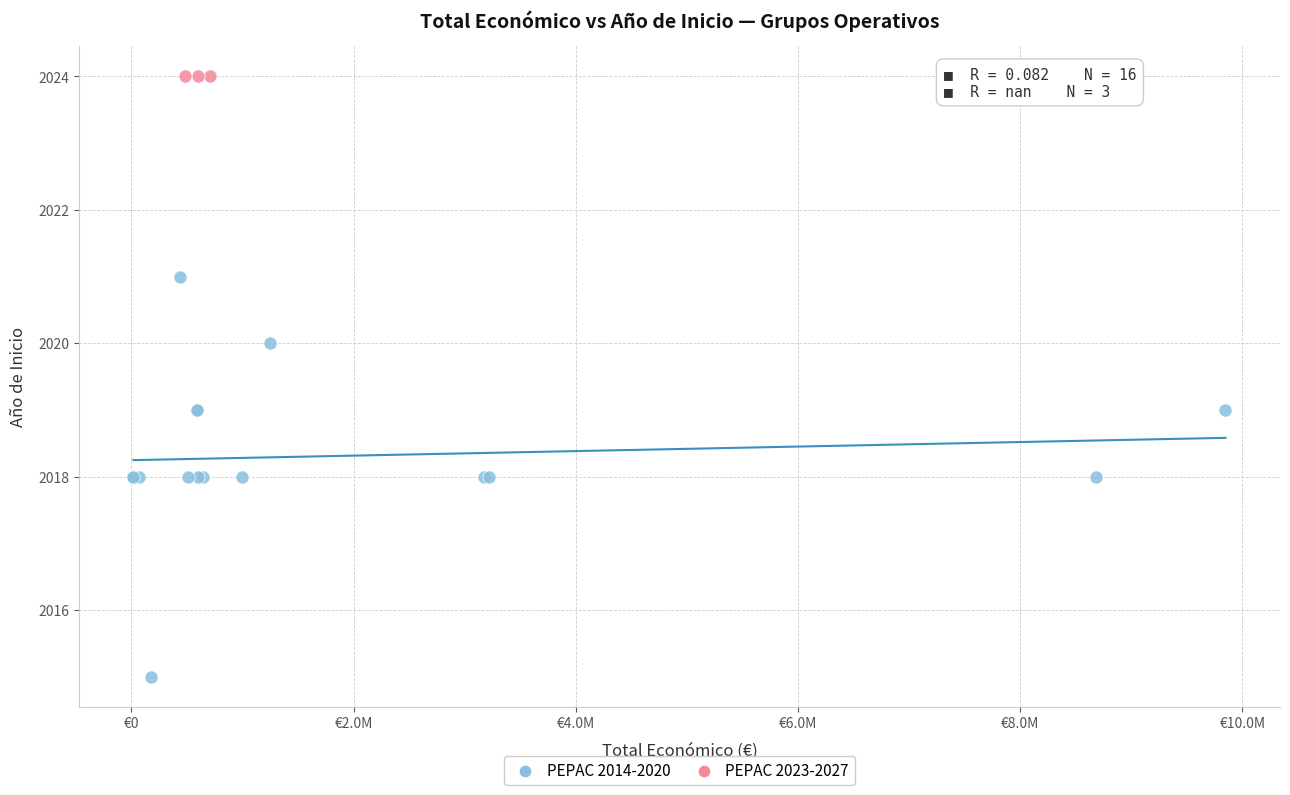

Which series reaches the maximum Y coordinate?

PEPAC 2023-2027